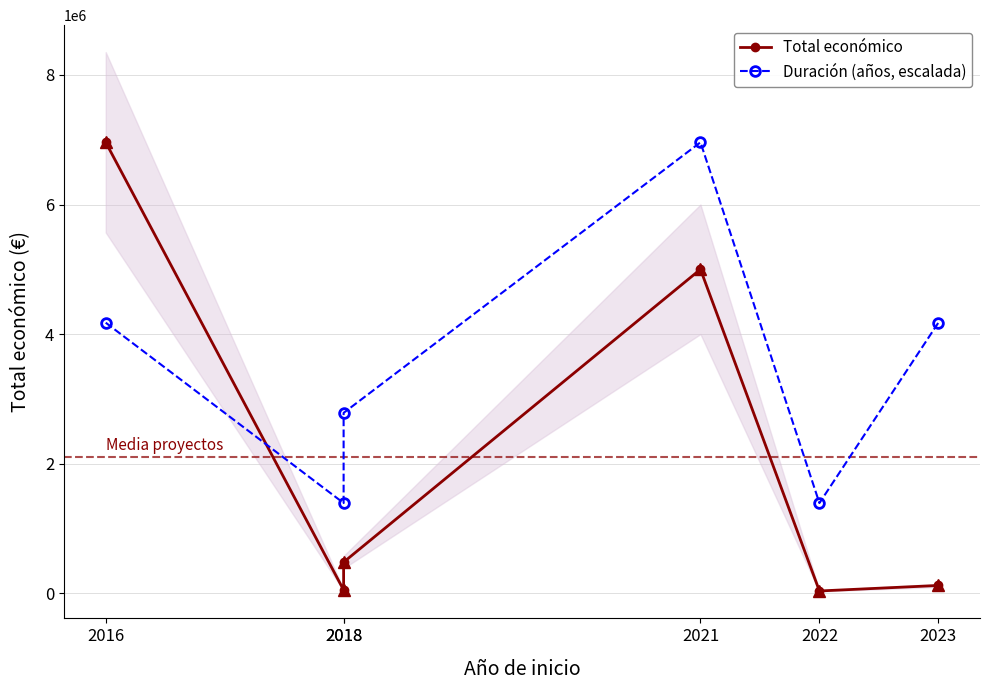

Is this an area chart (filled region under the line)?

No